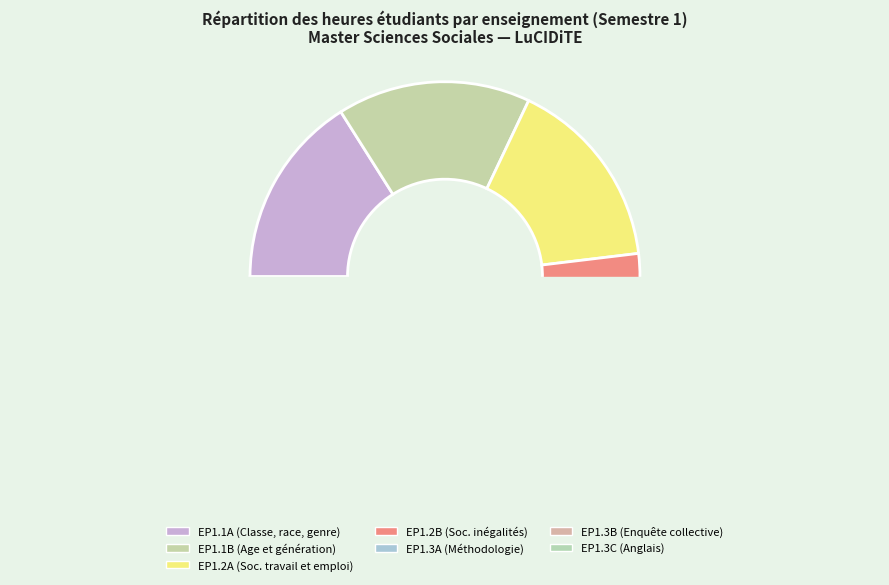

Is Semestre 1 UE1.2 the majority of the pie?

No